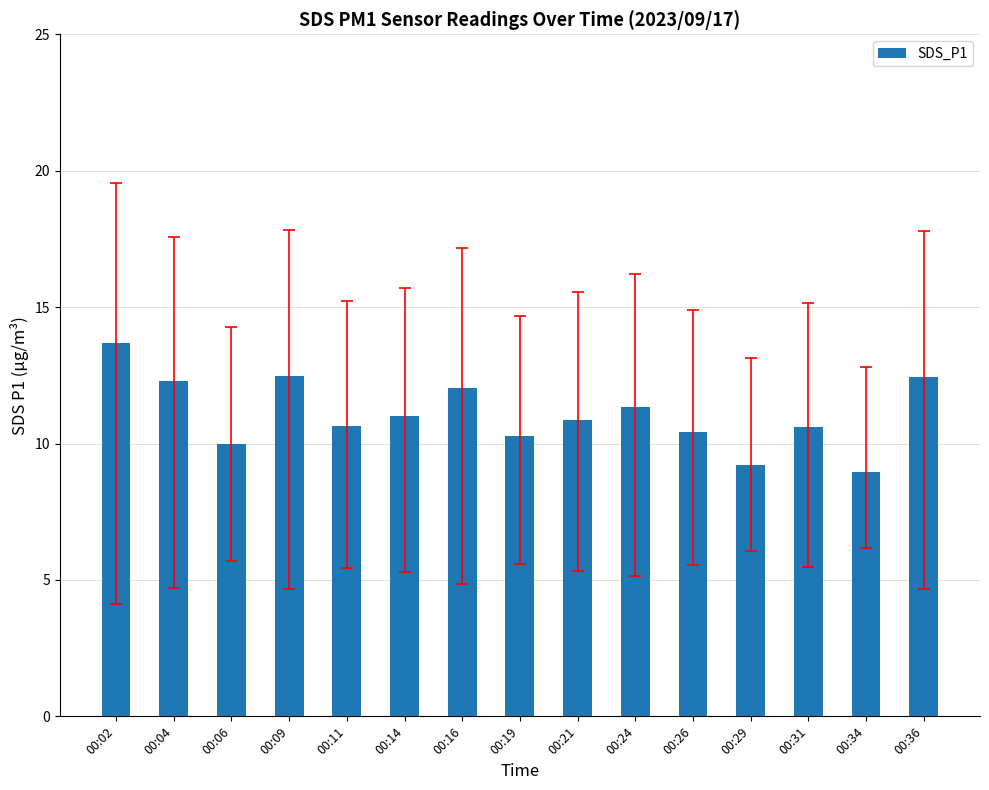

Is it true that the value at 00:16 is 4.4?

False